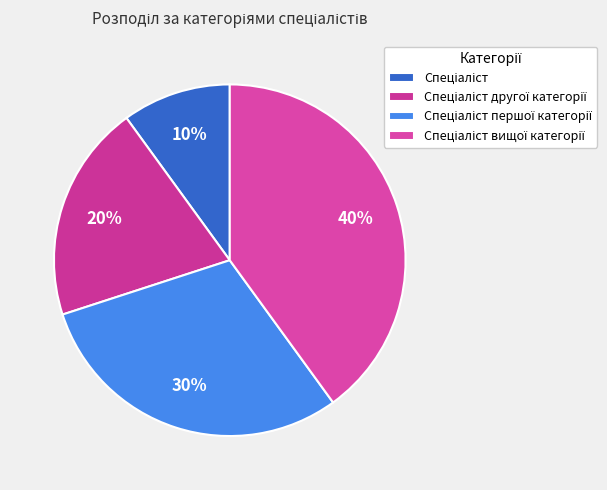

To the nearest percent, what percentage of the pie is Спеціаліст?

10%